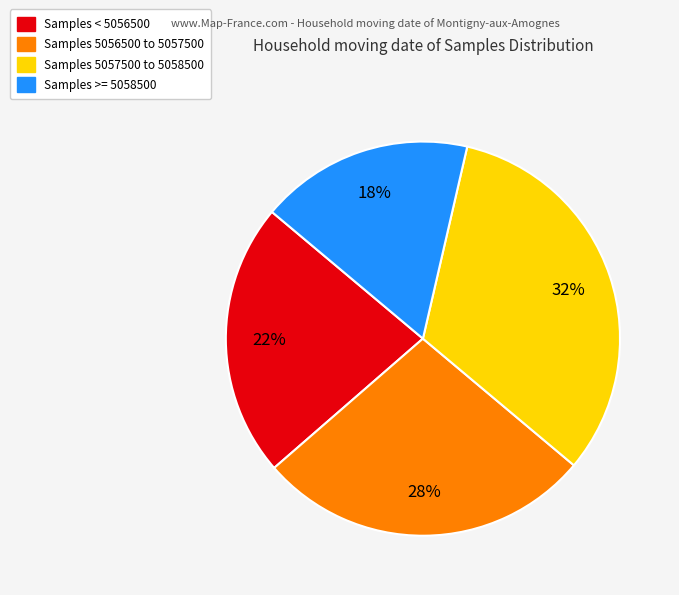

Is there a majority slice in this chart?

No